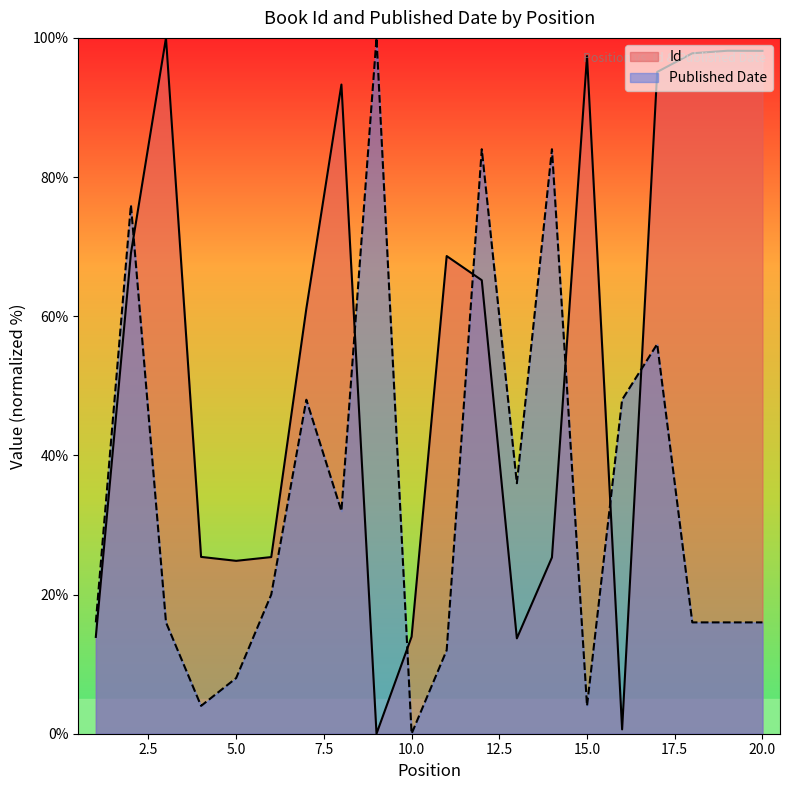

How many series are shown in this chart?

2